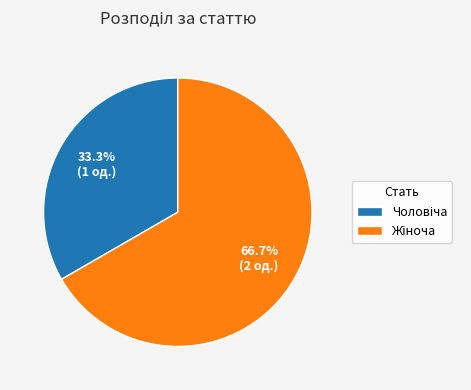

How many slices are in this pie chart?

2